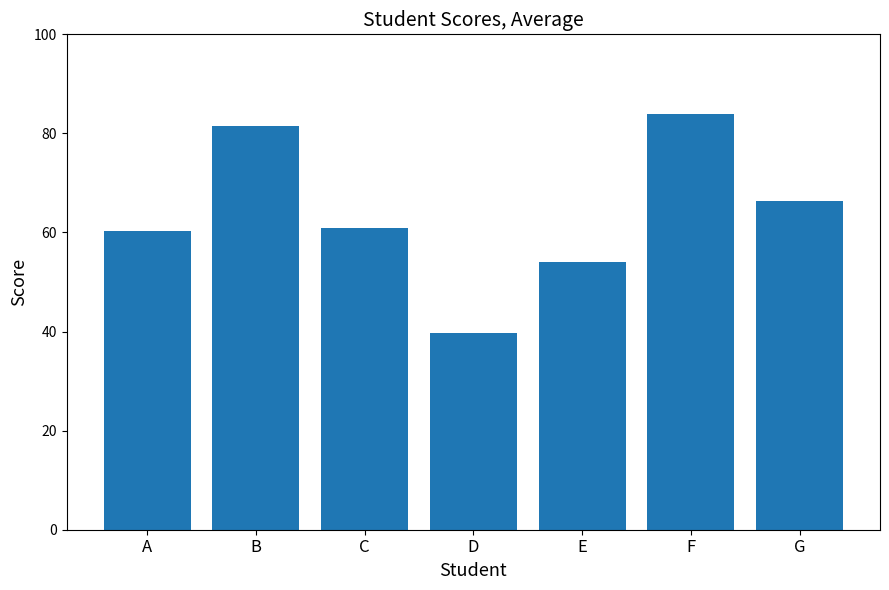

What is the value of the 6th bar from the left?

84.0